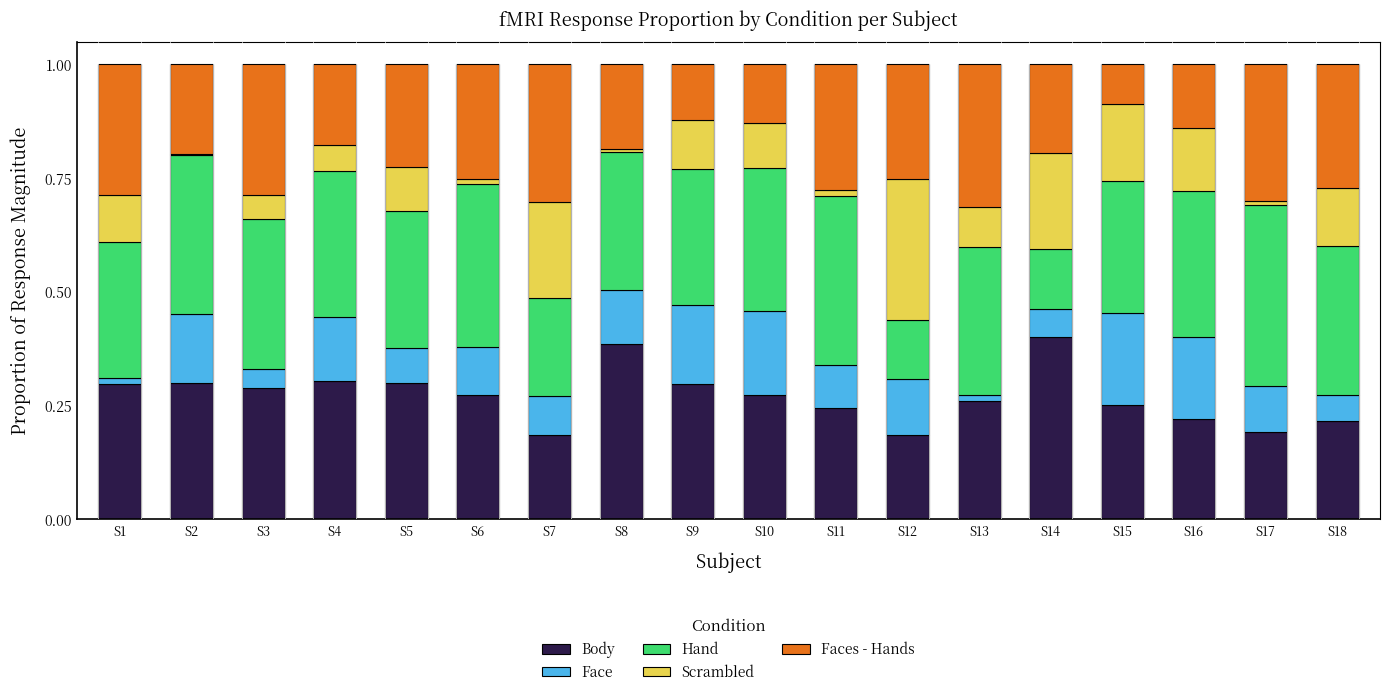

What is the total value across all series at S7?

1.0